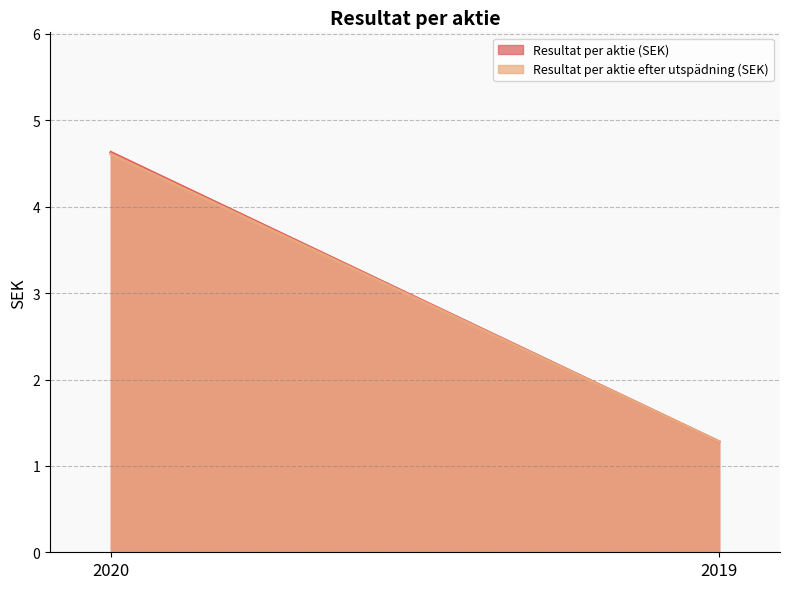

What is the highest value of the Resultat per aktie efter utspädning (SEK) series?

4.6